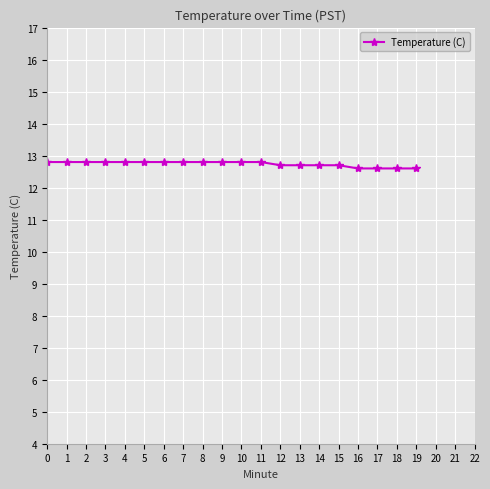

How many values are between 12 and 13?

20